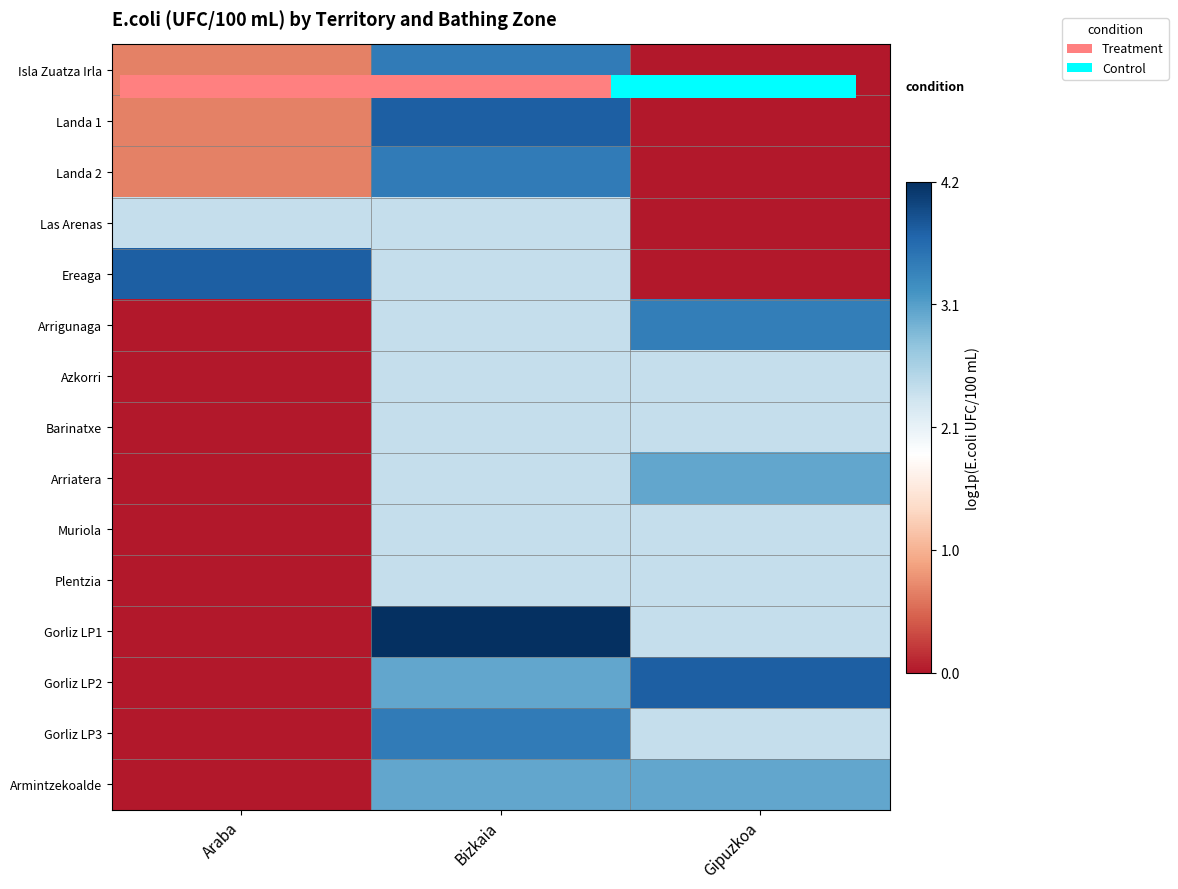

True or false: Landa 2 has a value of 5.9 at Bizkaia.

False